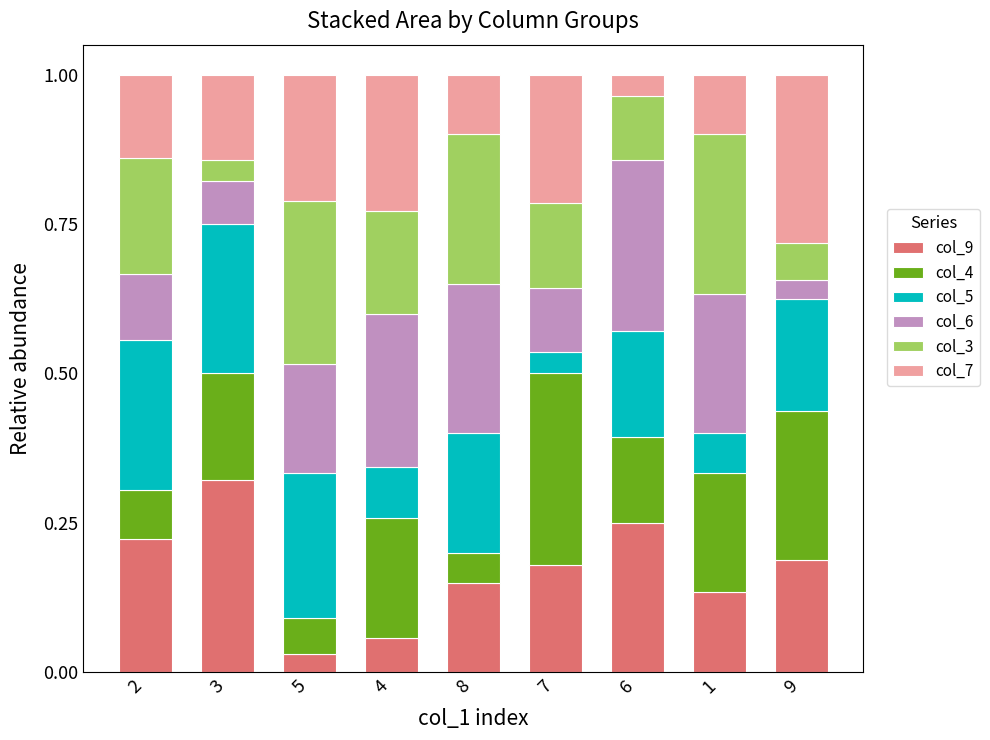

Count the col_9 values in the range 0 to 1.

9